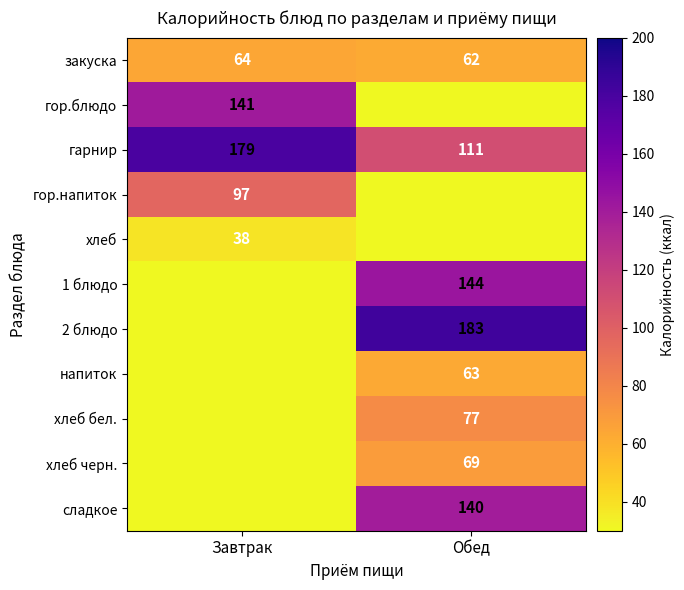

What is the sum of the закуска values at Обед and Завтрак?

126